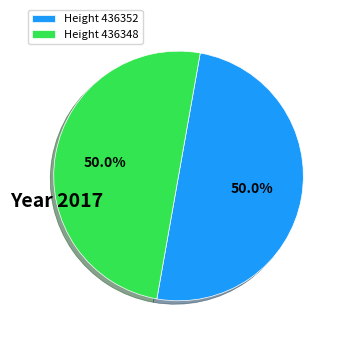

Approximately how many times larger is the value at Height 436352 compared to Height 436348?

1.0